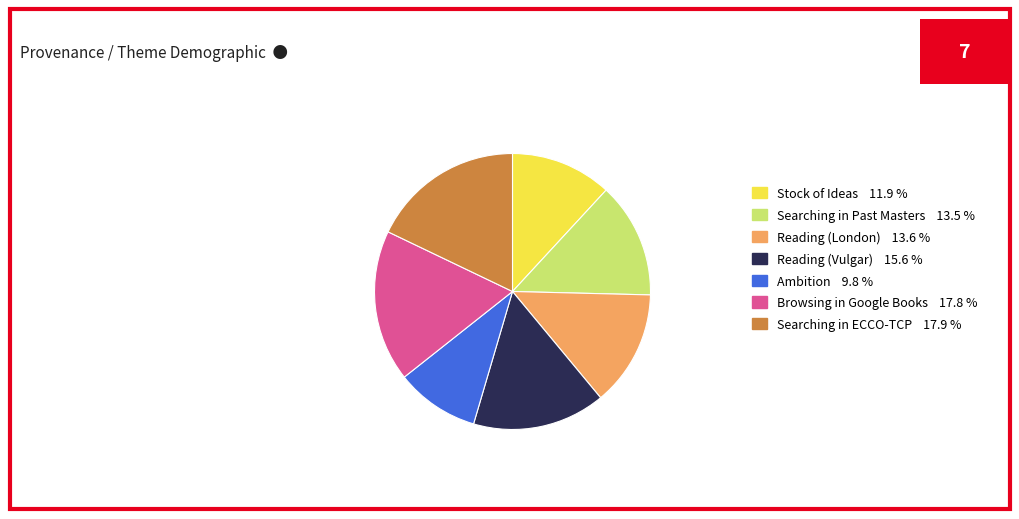

Which has a higher value, Reading (London) 13.6 % or Browsing in Google Books 17.8 %?

Browsing in Google Books 17.8 %